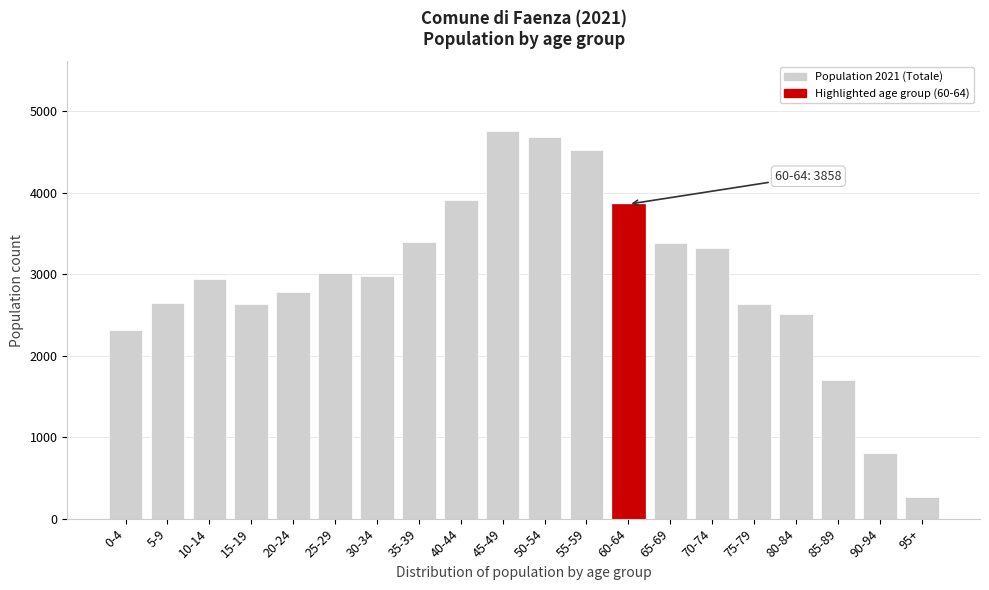

What is the greatest value displayed?

4753